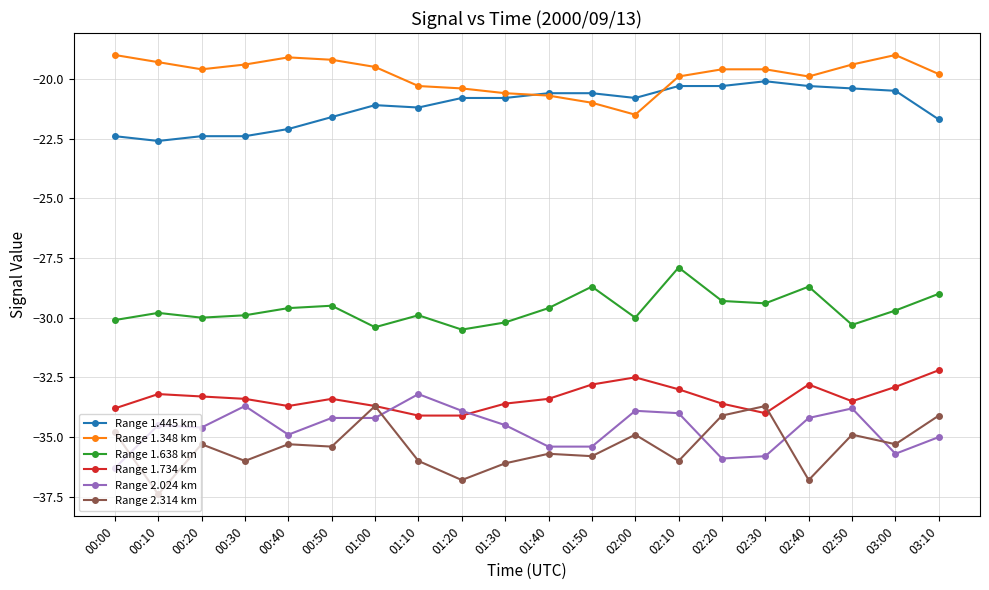

What is the difference between the highest and lowest values at 02:50?

15.5